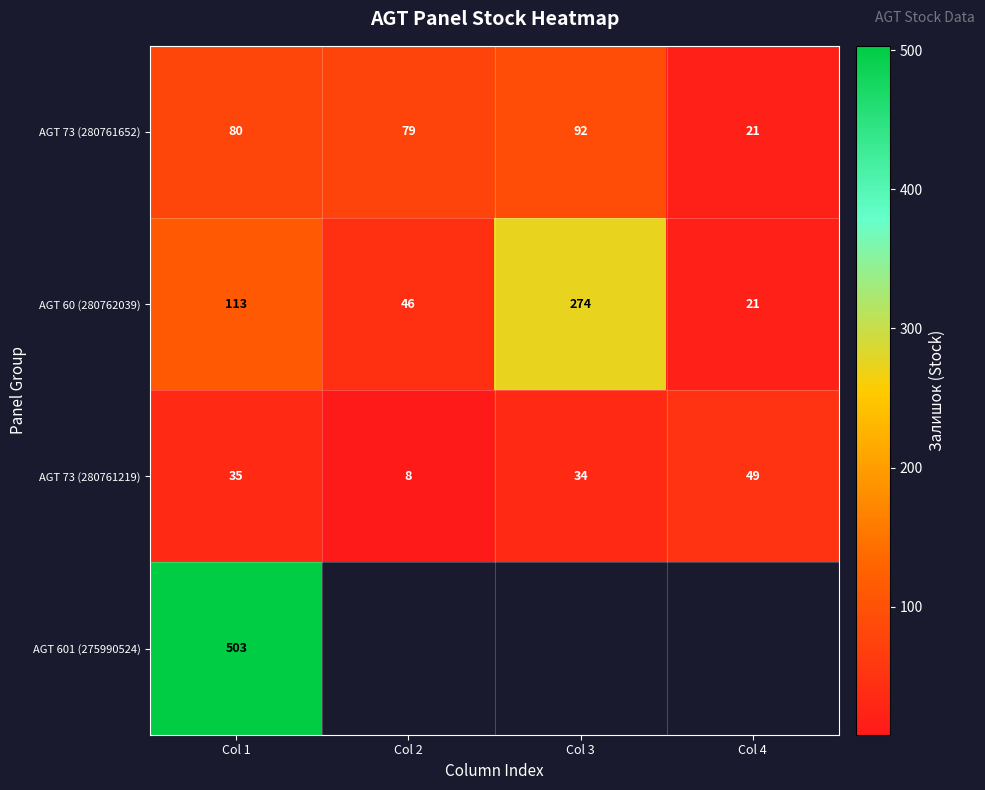

Rank the categories by AGT 73 (280761219) value from highest to lowest.

Col 4, Col 1, Col 3, Col 2